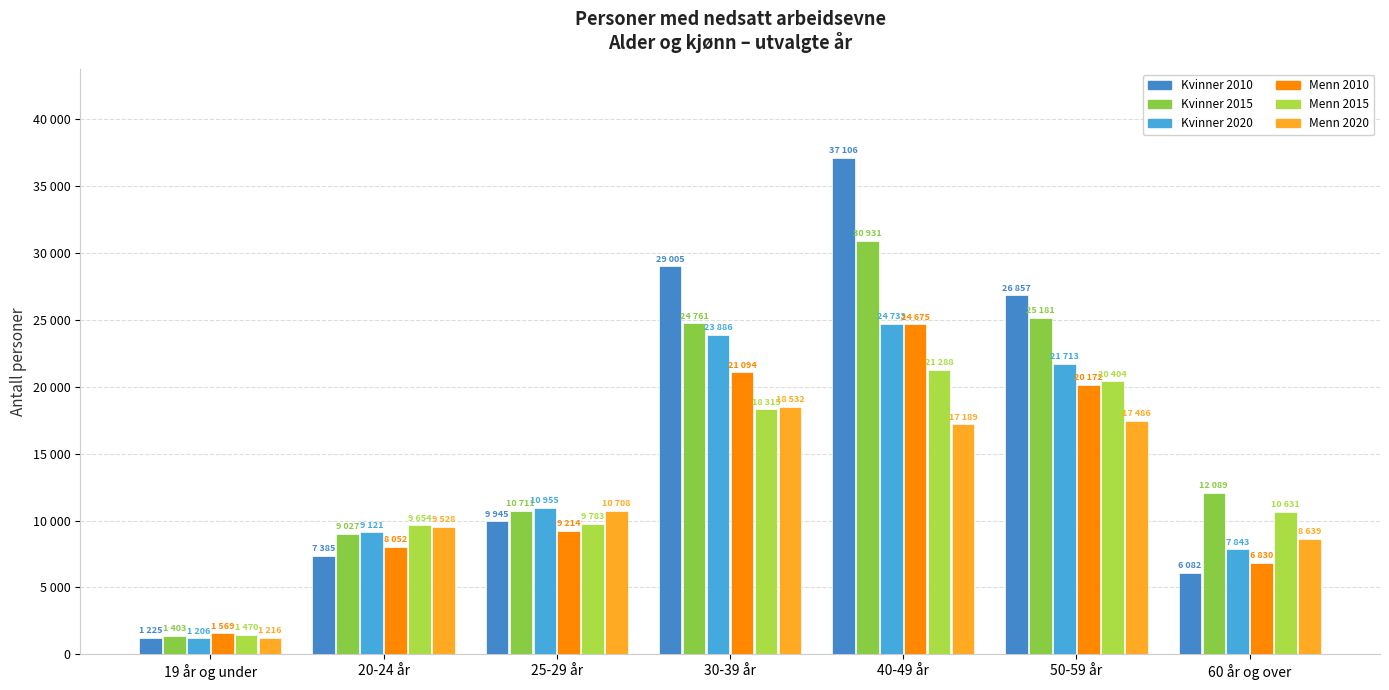

Which series changed the most between 20-24 år and 25-29 år?

Kvinner 2010